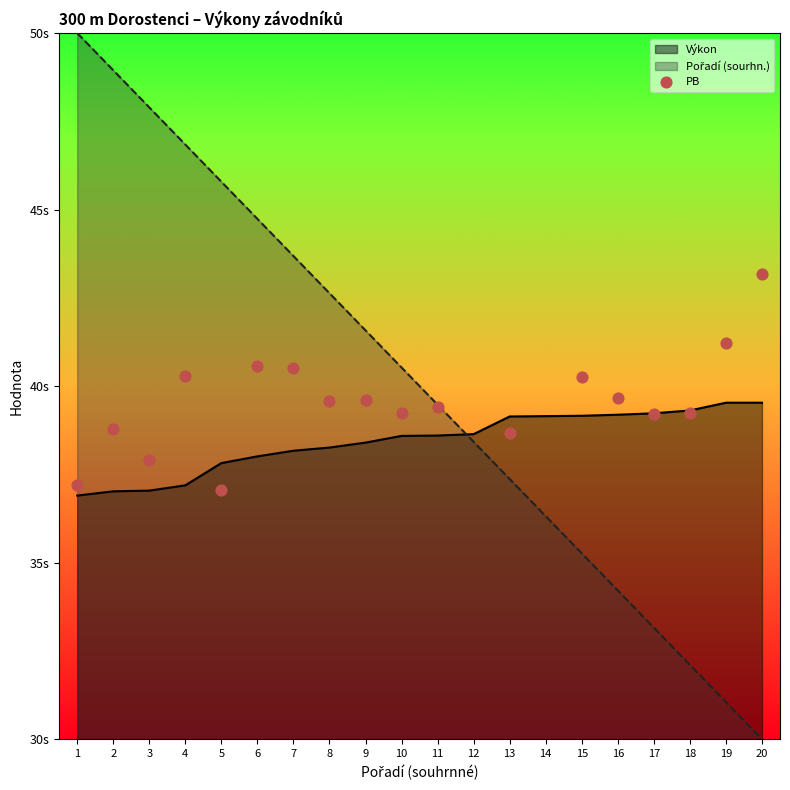

What is the ratio of the value at 9 to the value at 15?

1.0